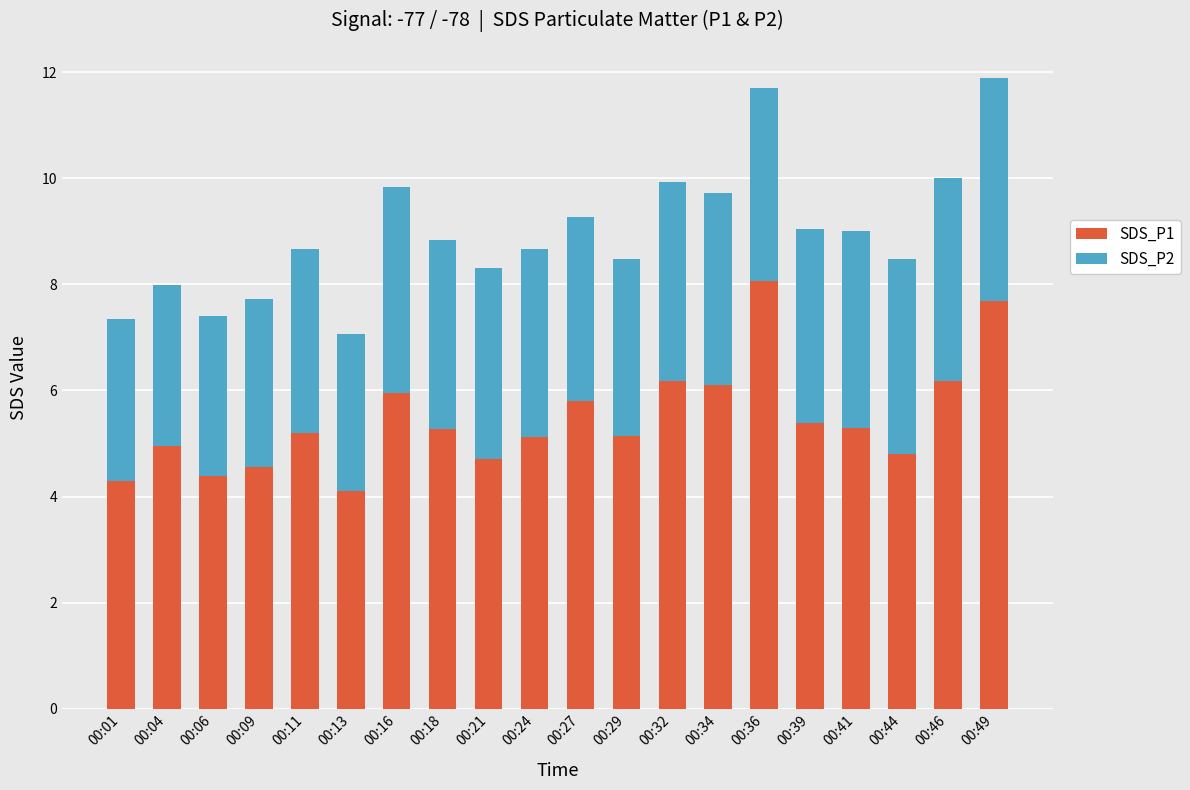

How many data points does each series have?

20